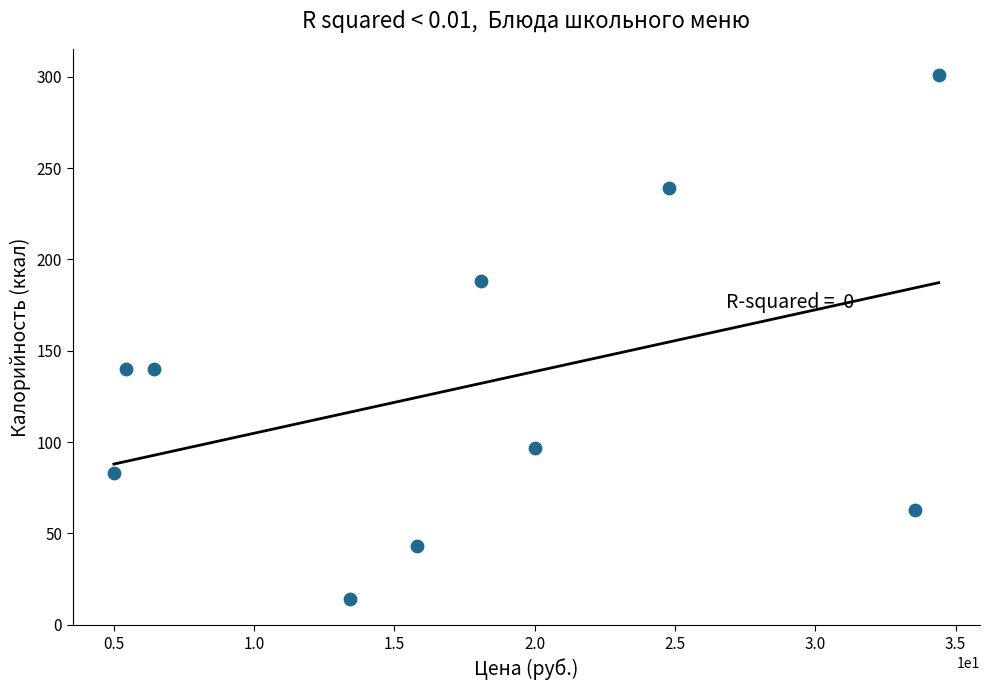

What is the average Y value?

131